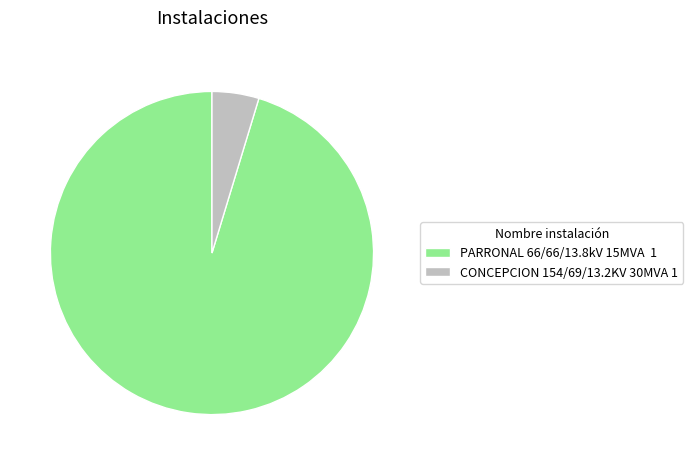

Is the sum of PARRONAL 66/66/13.8kV 15MVA 1 and CONCEPCION 154/69/13.2KV 30MVA 1 greater than half?

Yes